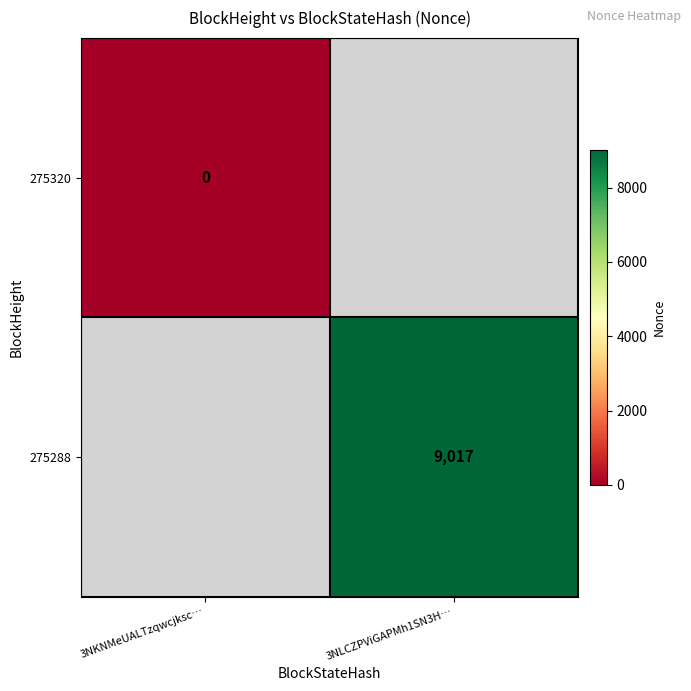

The value of 275288 at 3NLCZPViGAPMh1SN3H… is 4638. True or false?

False